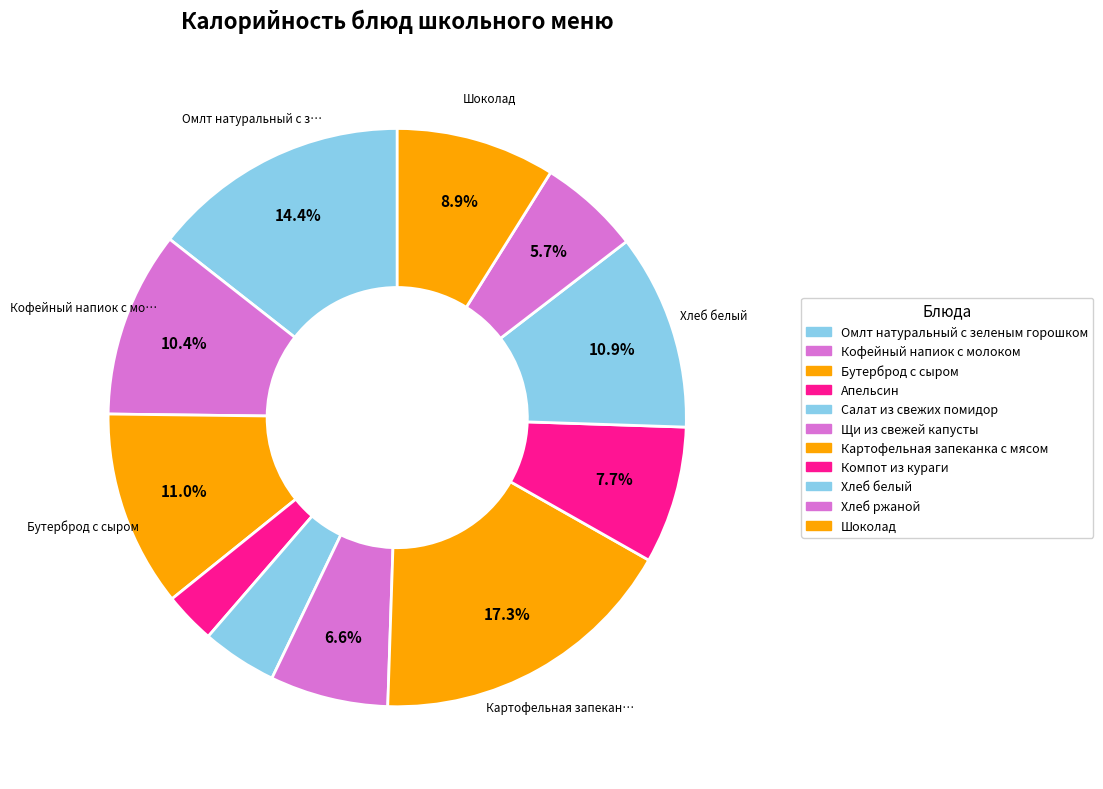

Does Шоколад account for over 50% of the chart?

No